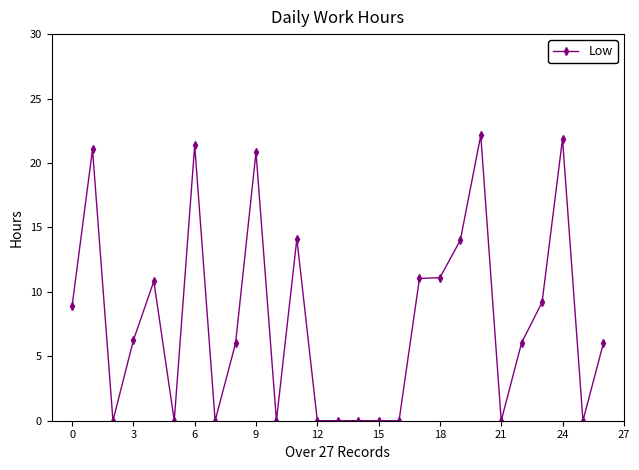

What is the value of the 1st point from the left?

8.9